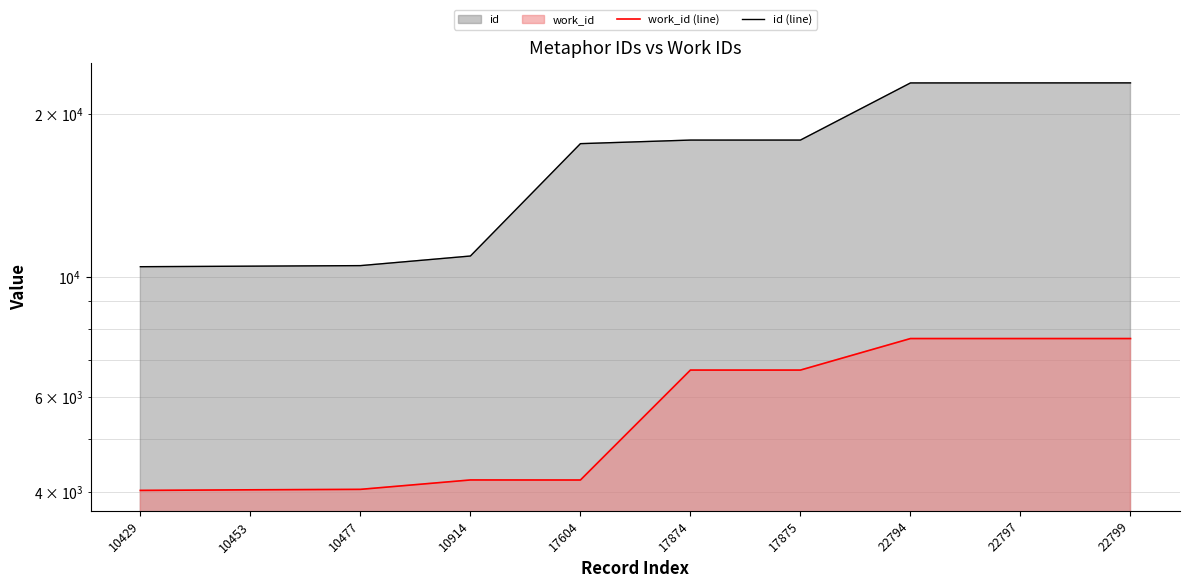

Which series has the largest total across all categories?

id (line)